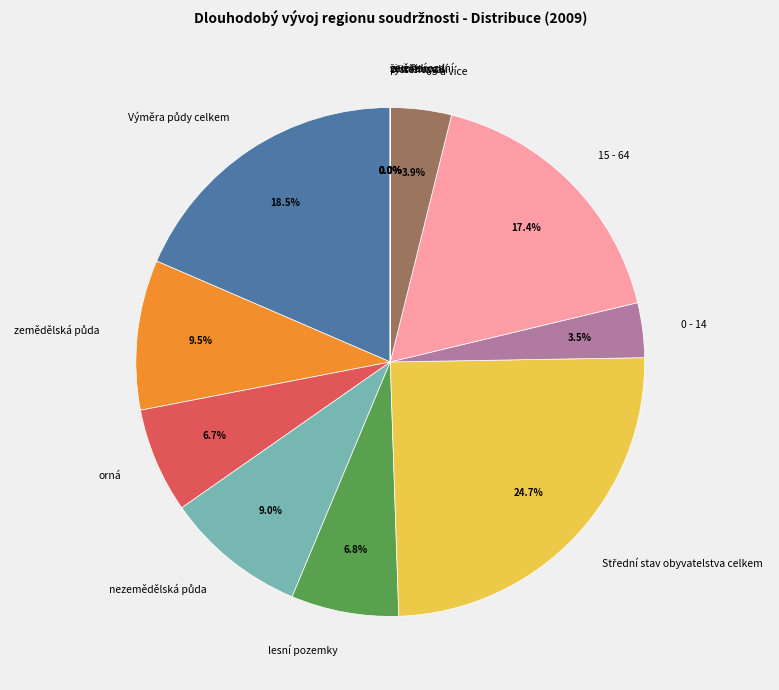

Is orná the majority of the pie?

No